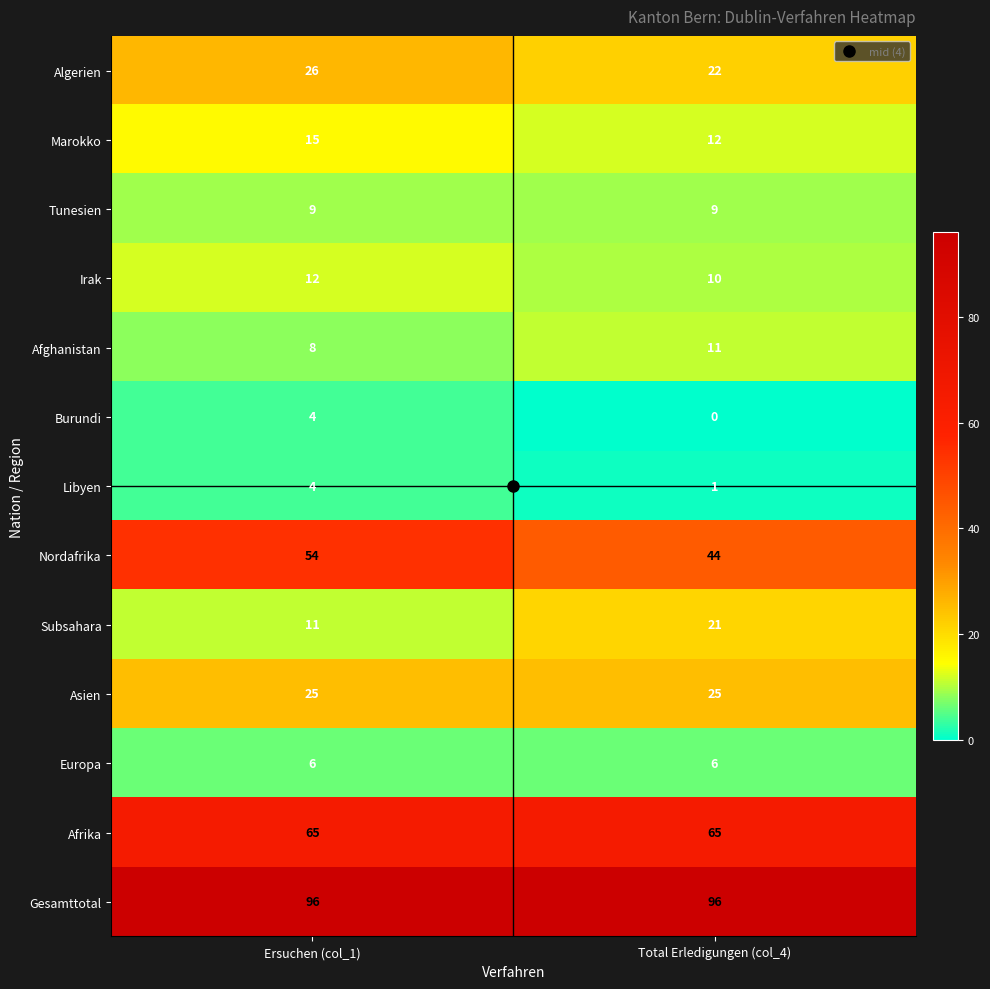

True or false: Subsahara has a value of 11 at Ersuchen (col_1).

True